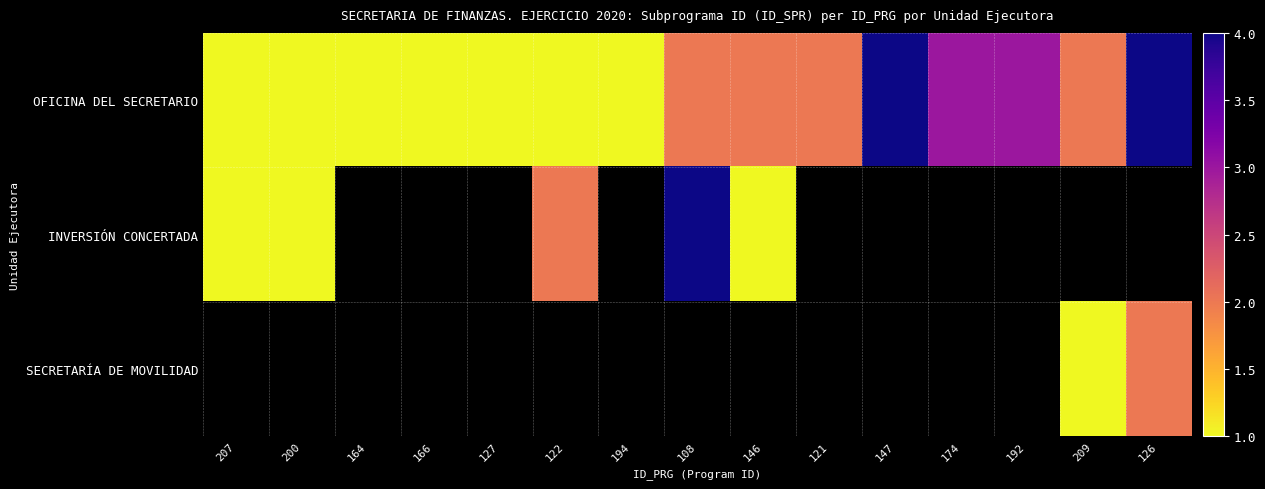

At which category does the chart reach its peak across all series?

147